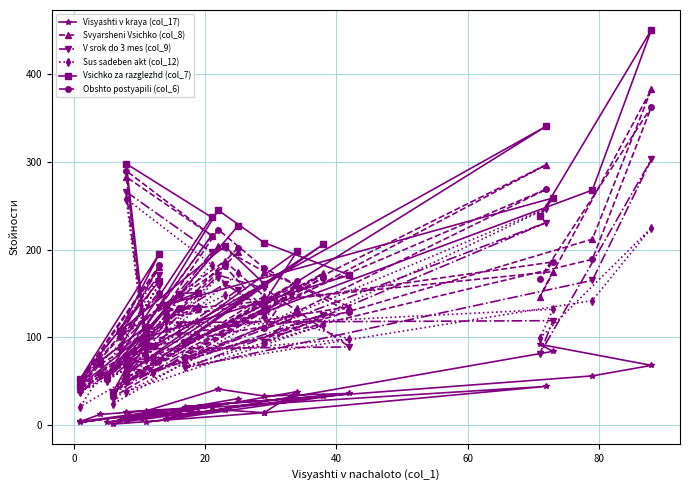

In Vsichko za razglezhd (col_7), how many points are lower than both neighbors (excluding endpoints)?

12